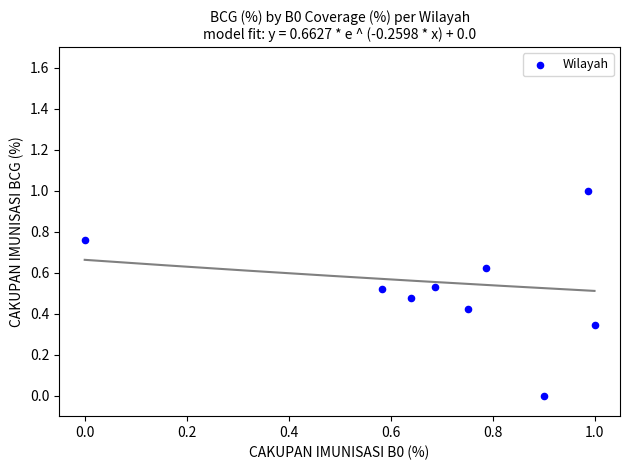

What is the average X value?

0.7